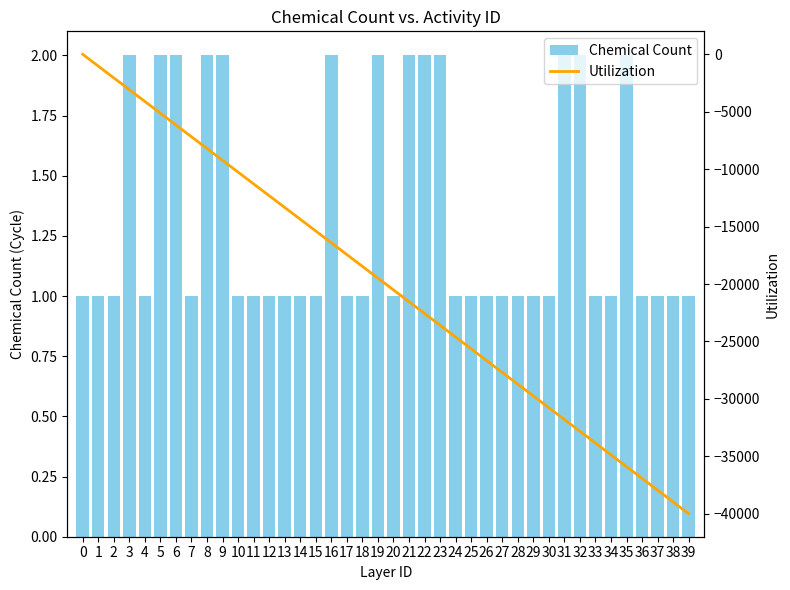

What is the average value of the Chemical Count series?

1.3